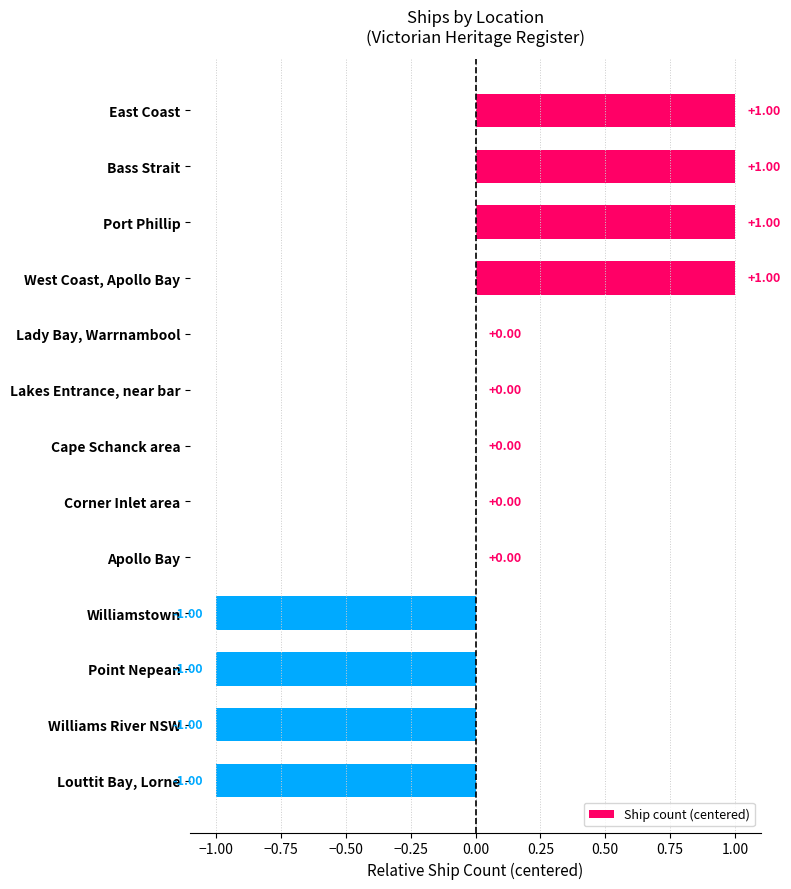

Between Point Nepean and Corner Inlet area, which is larger?

Corner Inlet area